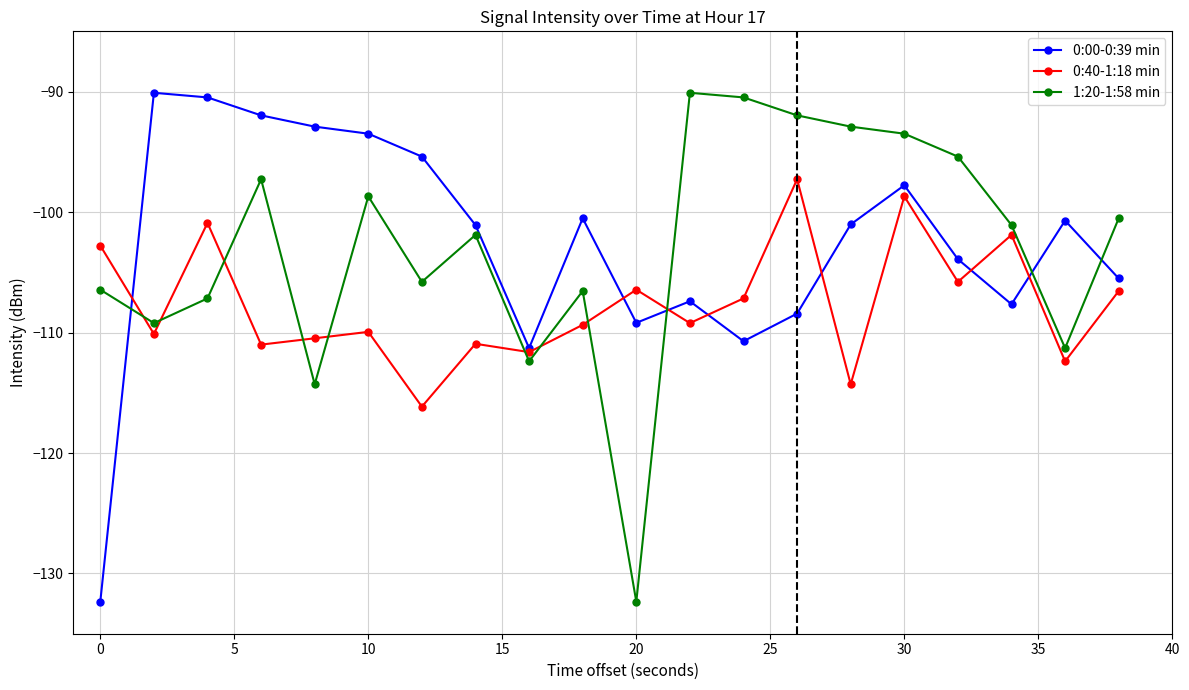

At how many categories does at least one series exceed -117?

20